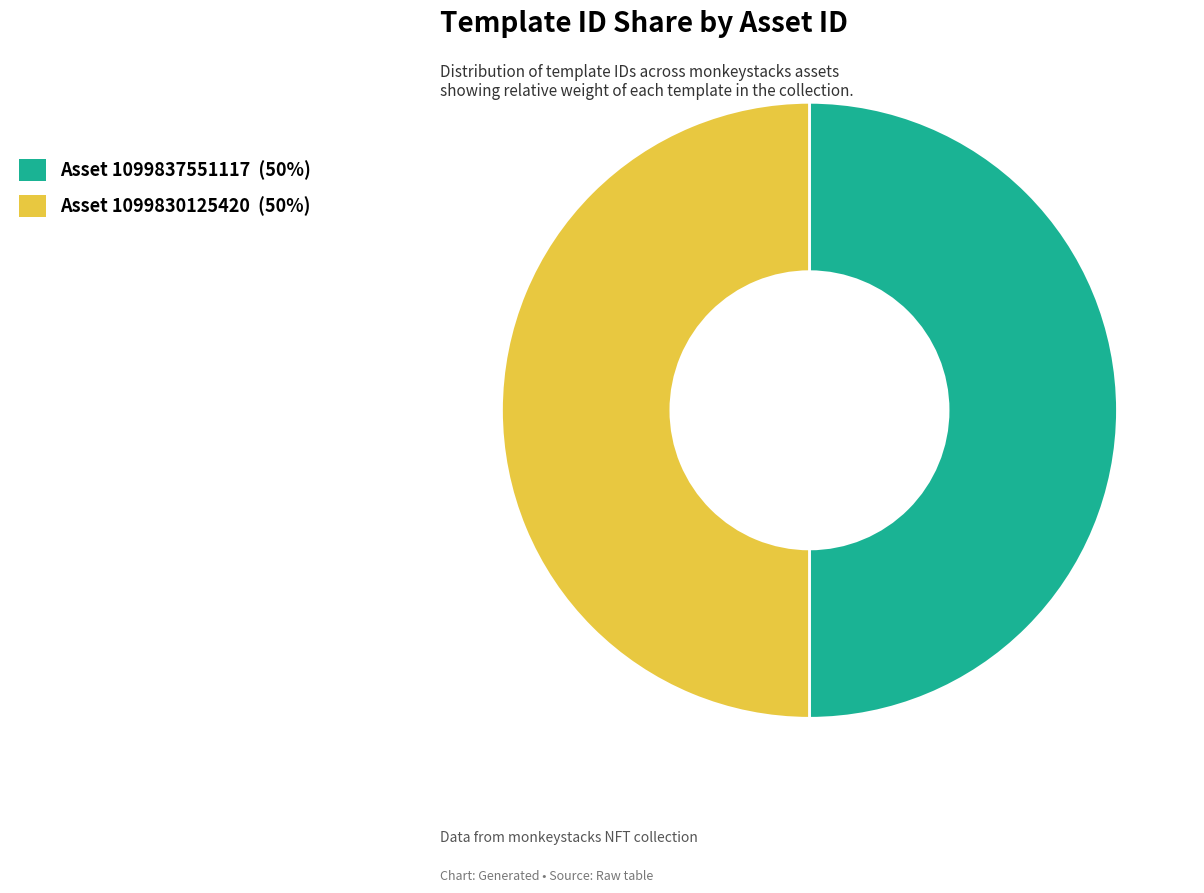

How many segments does this pie chart have?

2